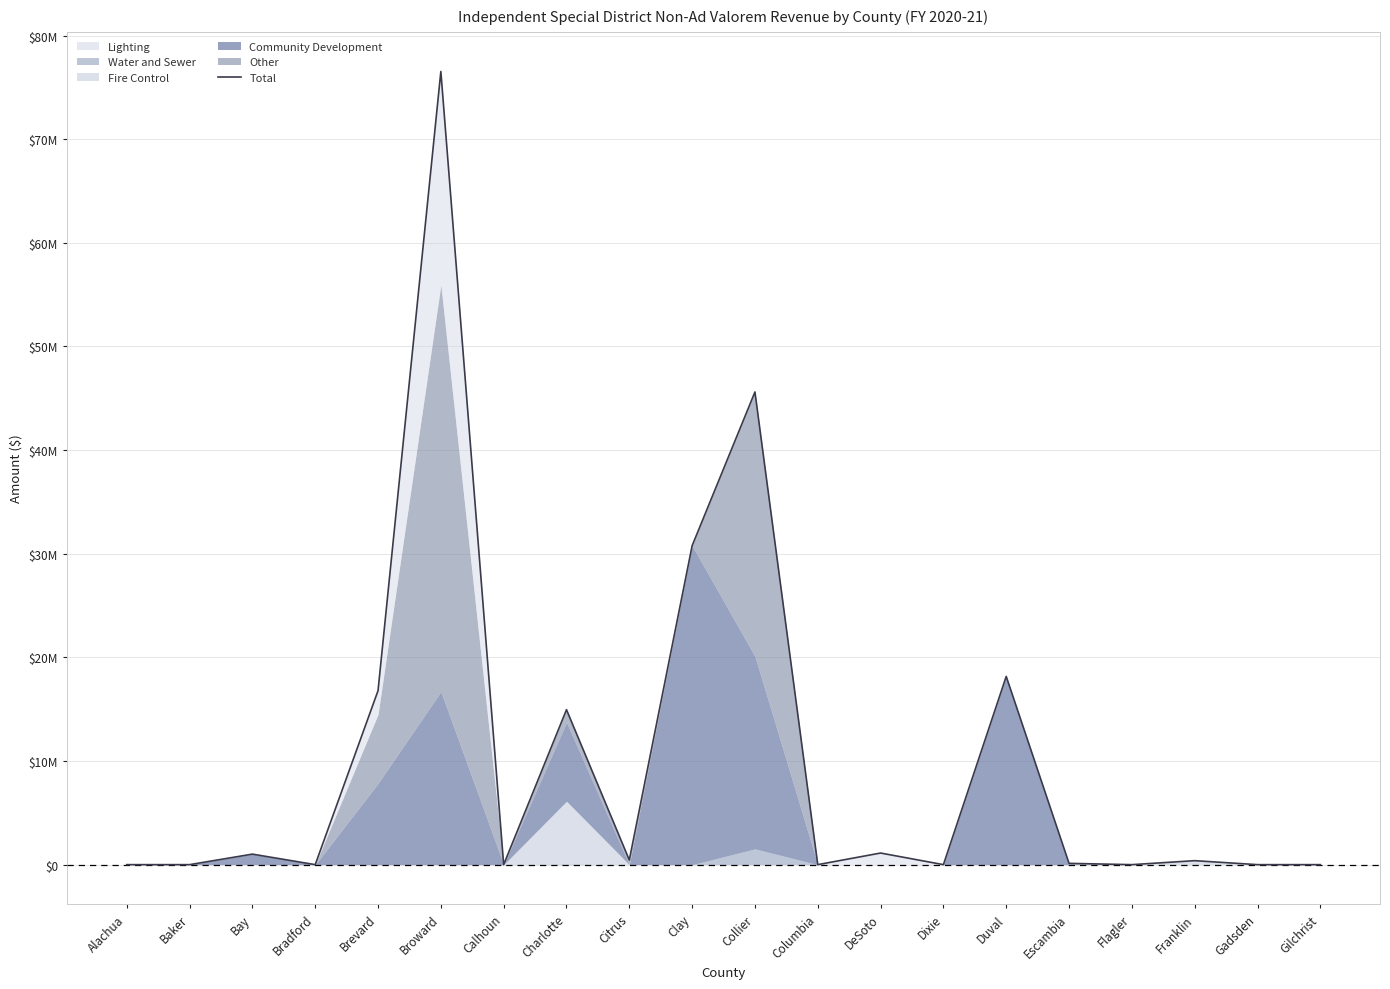

What is the label of the 12th point from the right?

Citrus